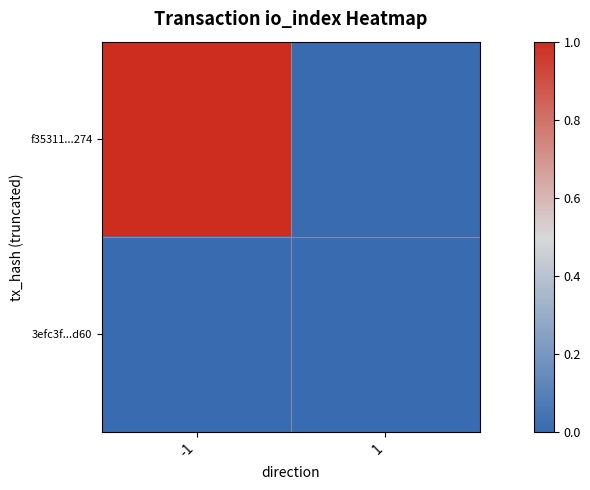

Rank the series by their average value, from highest to lowest.

f35311...274, 3efc3f...d60